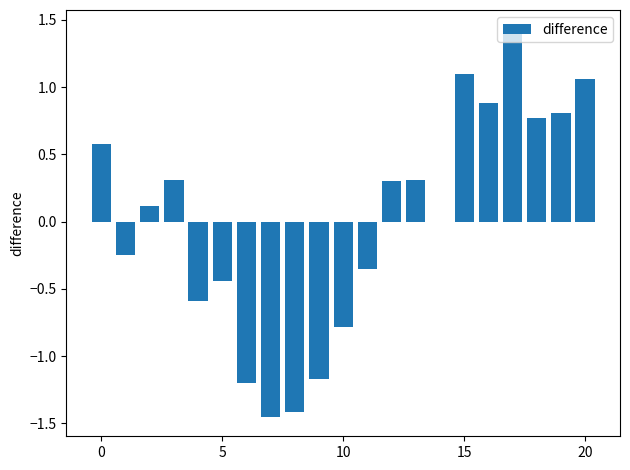

What is the maximum value shown in the chart?

1.4